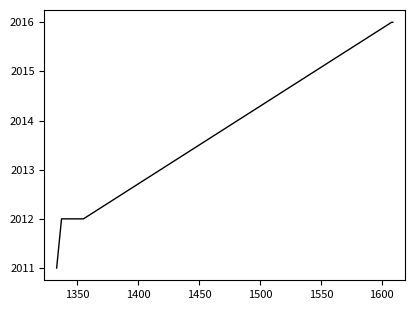

True or false: there are more than 1 points higher than both neighbors.

False